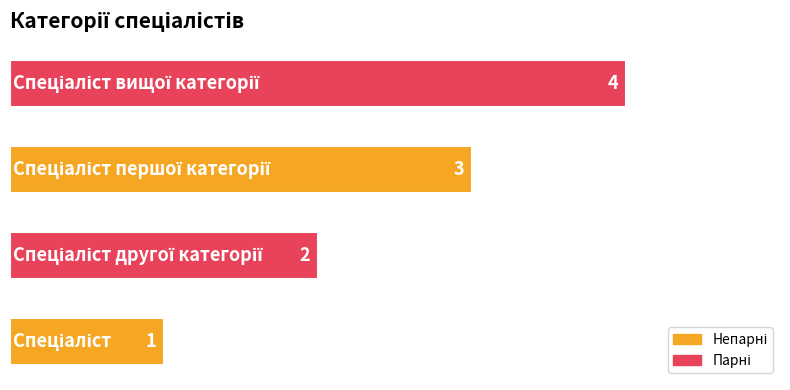

What is the difference between the maximum and minimum values?

3